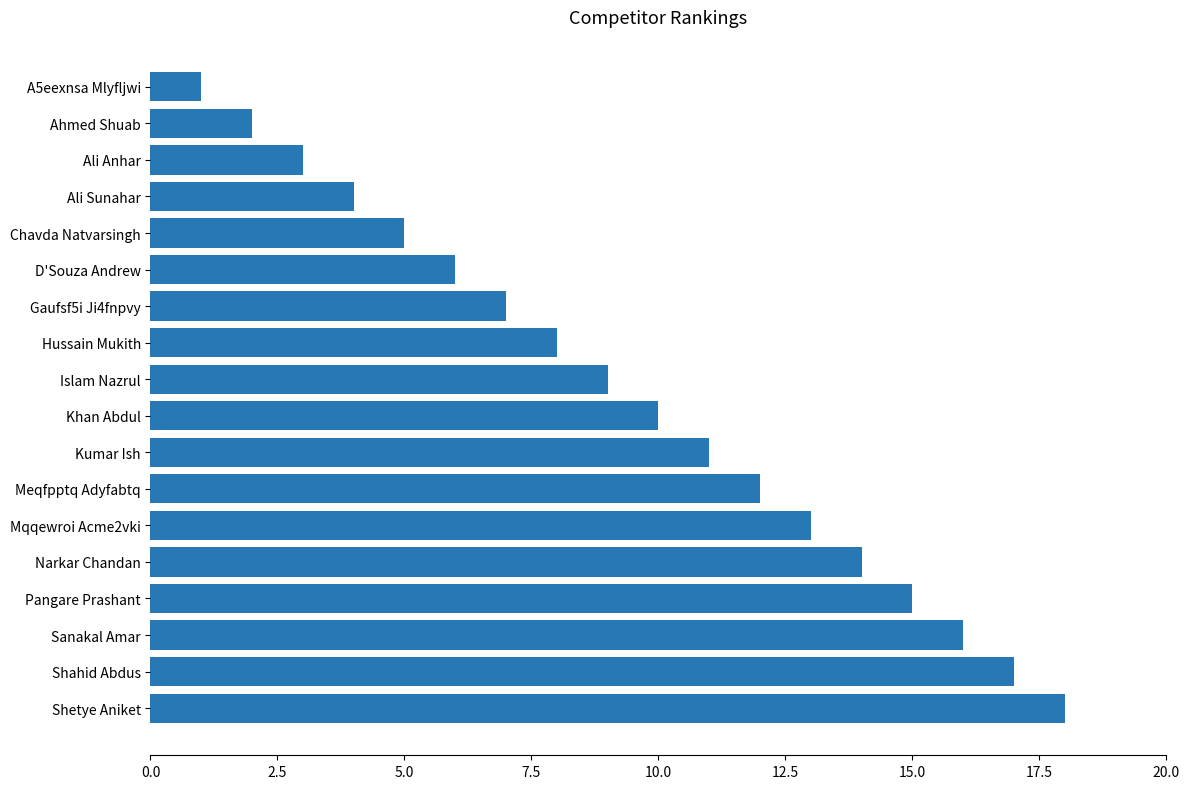

How many values are below 10?

9